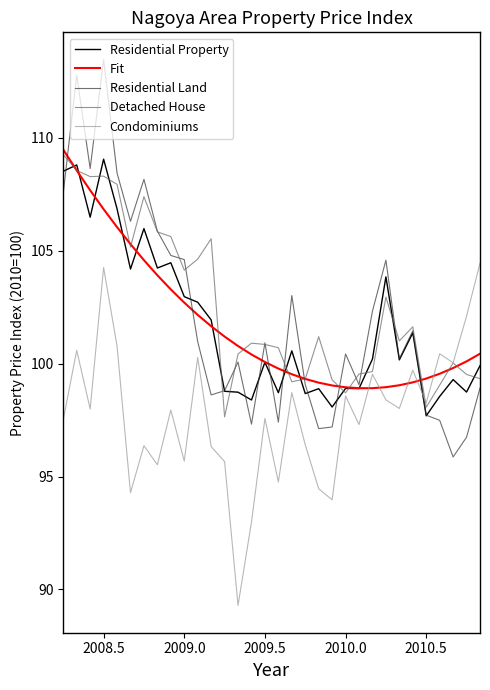

Which series has the widest spread of values?

Residential Land